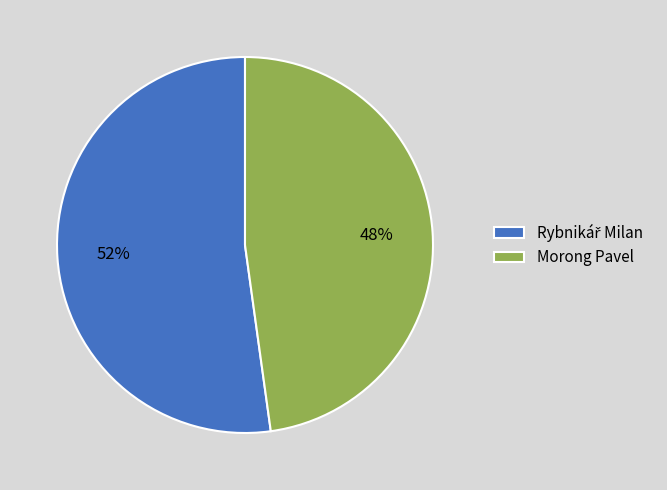

How many slices are in this pie chart?

2